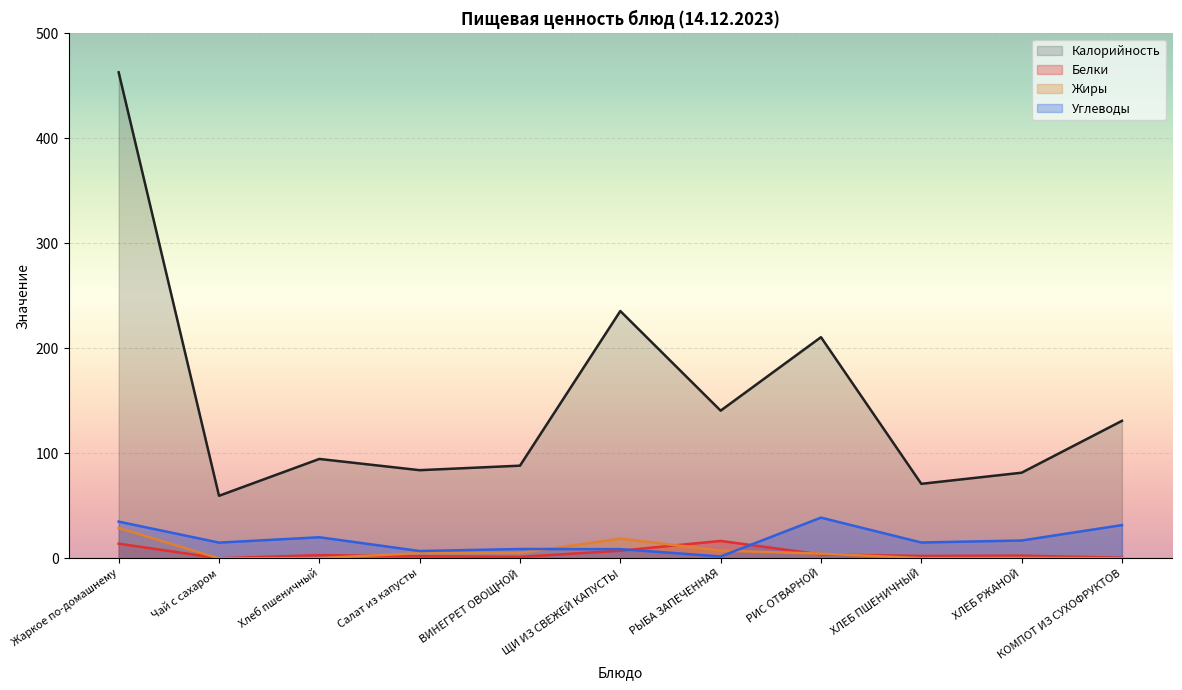

What is the total value across all series at Хлеб пшеничный?

118.1